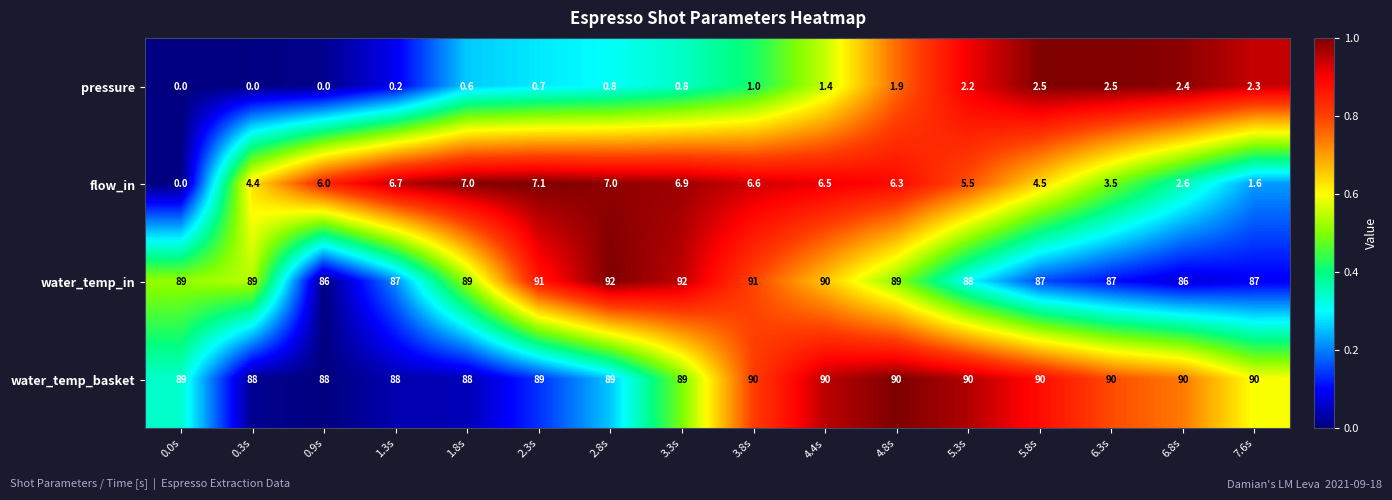

Where is flow_in nearest to the value 3?

6.8s